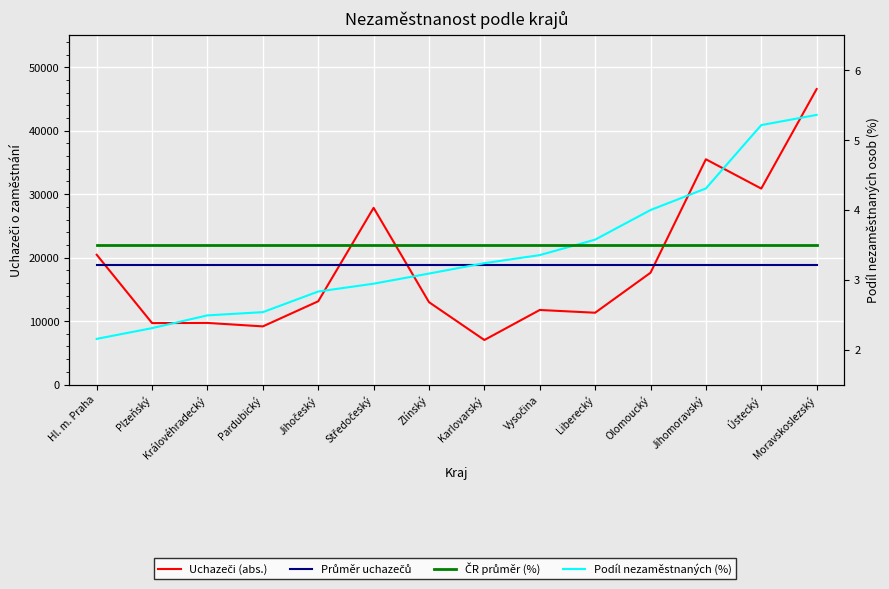

How many lines are shown in the chart?

4